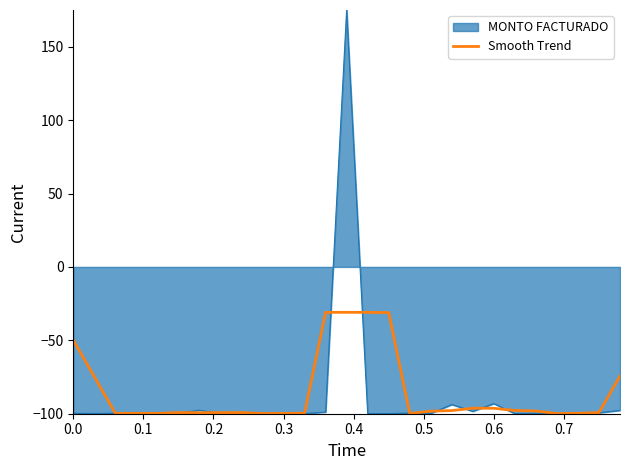

Which series has the widest spread of values?

MONTO FACTURADO